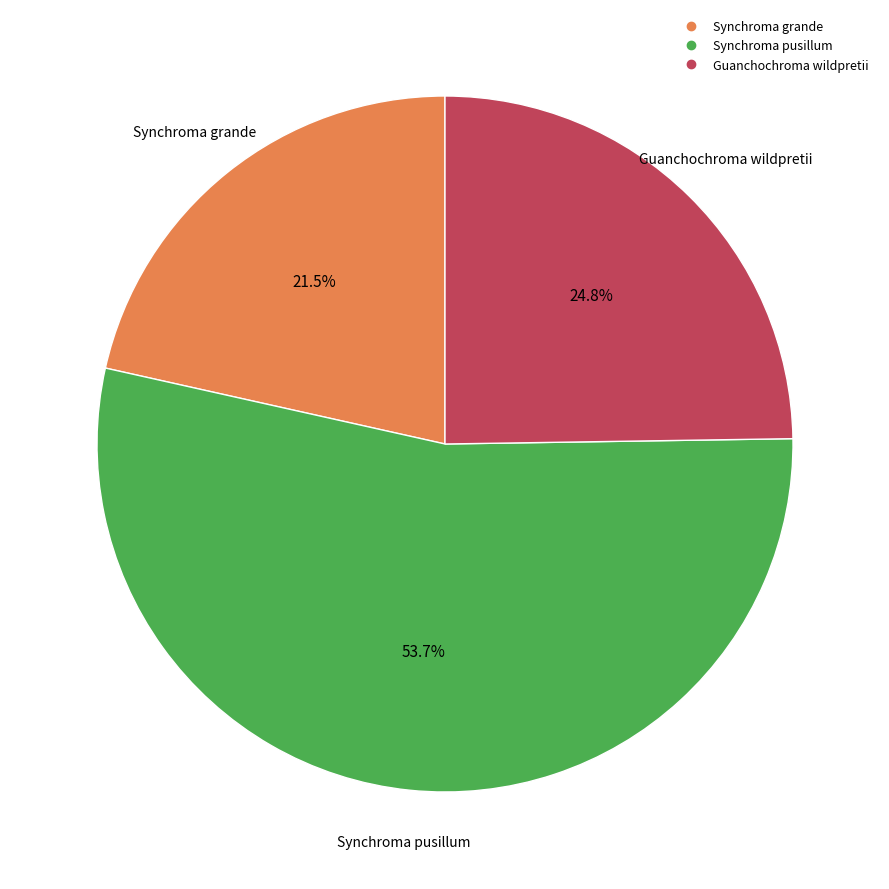

Does any single category account for the majority?

Yes